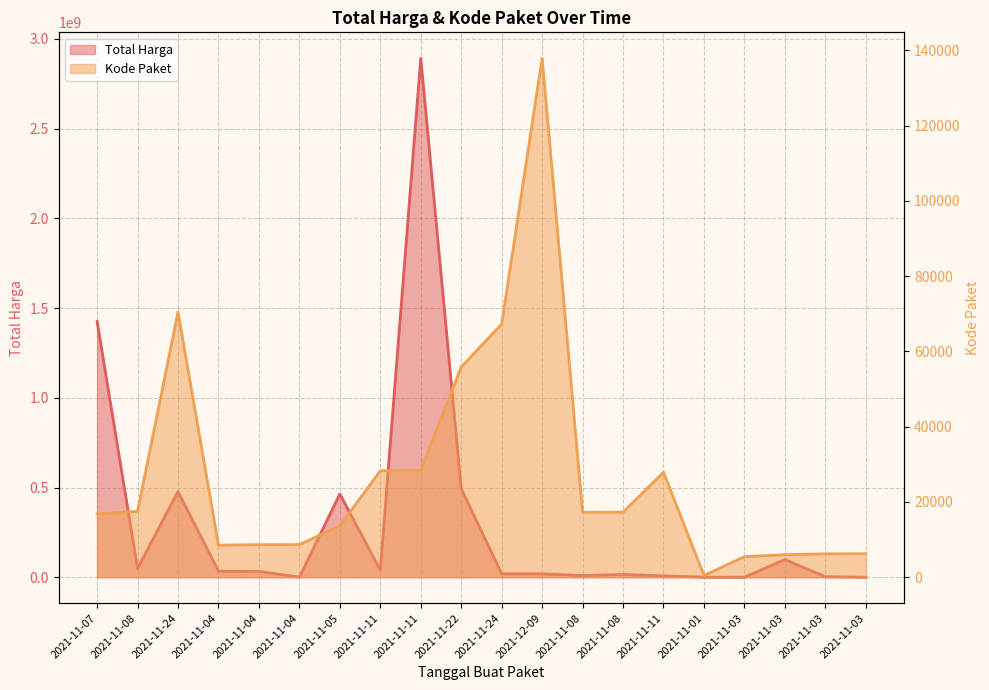

Reading right to left, extract all data points from this chart.

Total Harga: 2021-11-03=265000	2021-11-03=2772000	2021-11-03=98772570	2021-11-03=78000	2021-11-01=333600	2021-11-11=7401240	2021-11-08=15513960	2021-11-08=9180000	2021-12-09=18900000	2021-11-24=19175000	2021-11-22=493000000	2021-11-11=2892122000	2021-11-11=39440000	2021-11-05=464002100	2021-11-04=577875	2021-11-04=32441200	2021-11-04=34000000	2021-11-24=477600000	2021-11-08=49730040	2021-11-07=1425867900
Kode Paket: 2021-11-03=6246	2021-11-03=6214	2021-11-03=5997	2021-11-03=5449	2021-11-01=464	2021-11-11=27891	2021-11-08=17283	2021-11-08=17272	2021-12-09=137876	2021-11-24=67279	2021-11-22=55826	2021-11-11=28425	2021-11-11=28271	2021-11-05=13652	2021-11-04=8668	2021-11-04=8646	2021-11-04=8530	2021-11-24=70453	2021-11-08=17509	2021-11-07=16823